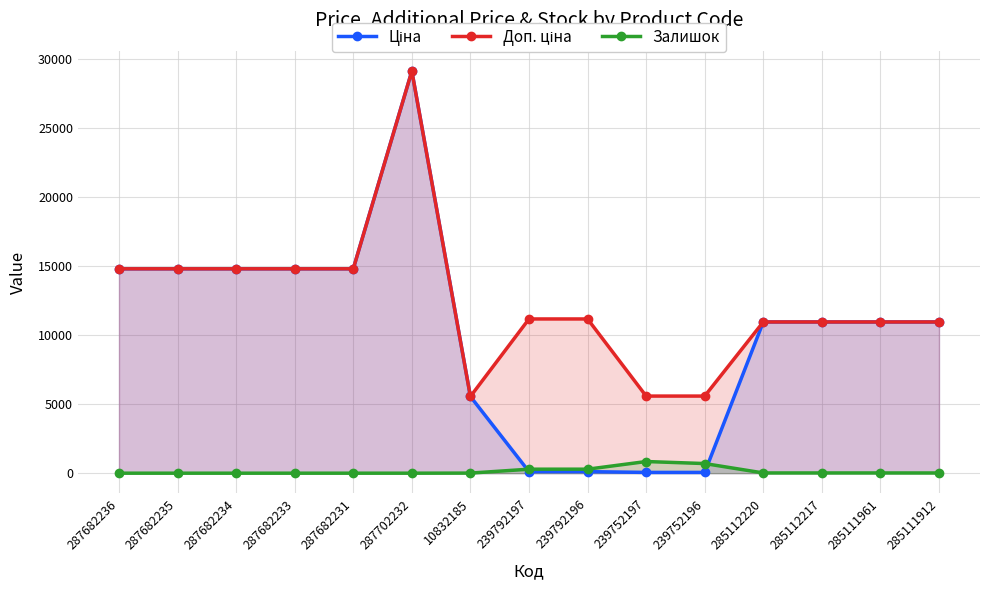

The value of Залишок at 285112220 is 6.1. True or false?

False